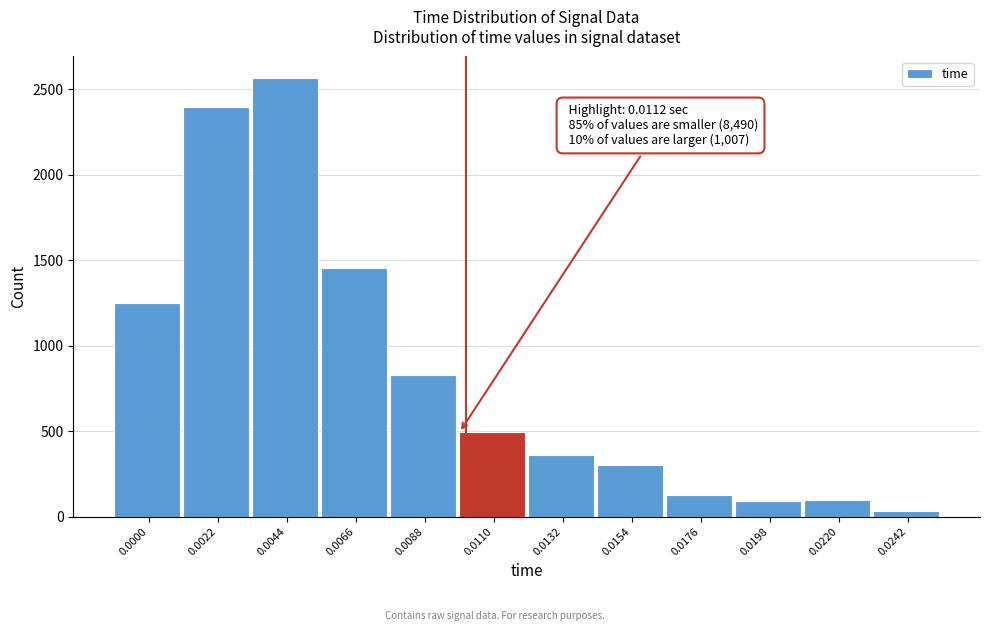

What is the sum of the values at 0.0088 and 0.0000?

2077